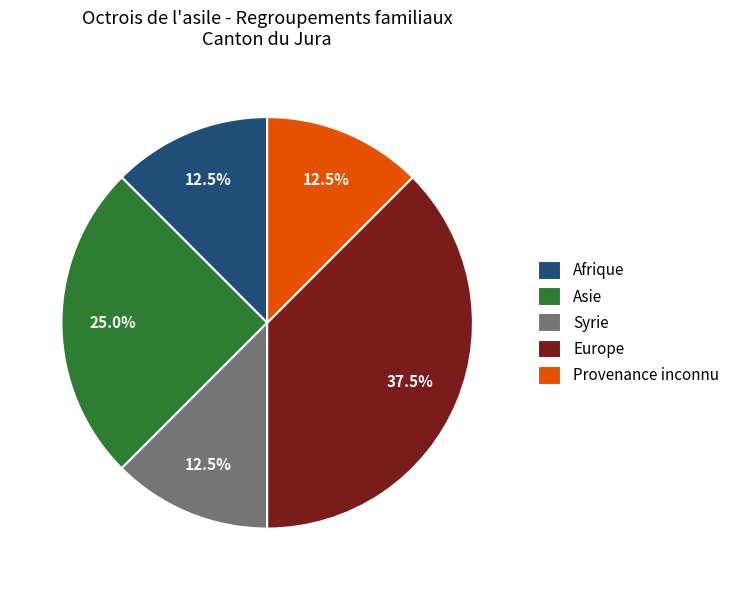

To the nearest percent, what is the difference between the largest and smallest slice percentages?

25%